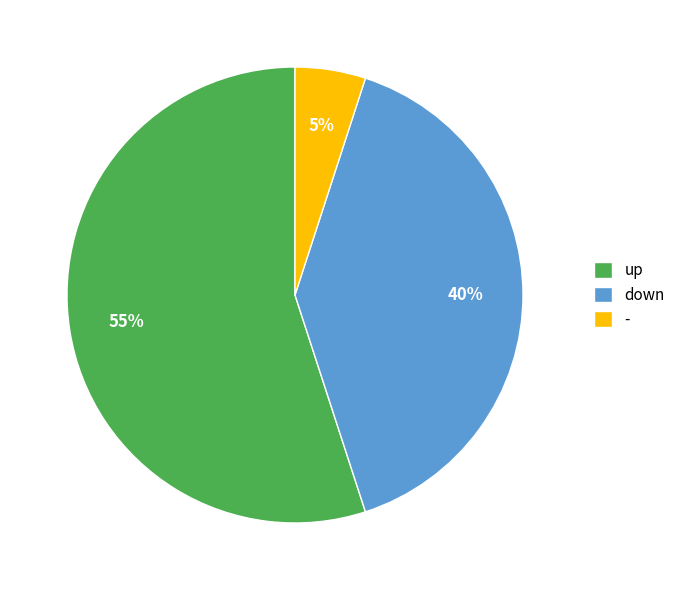

To the nearest percent, what portion does up represent?

55%